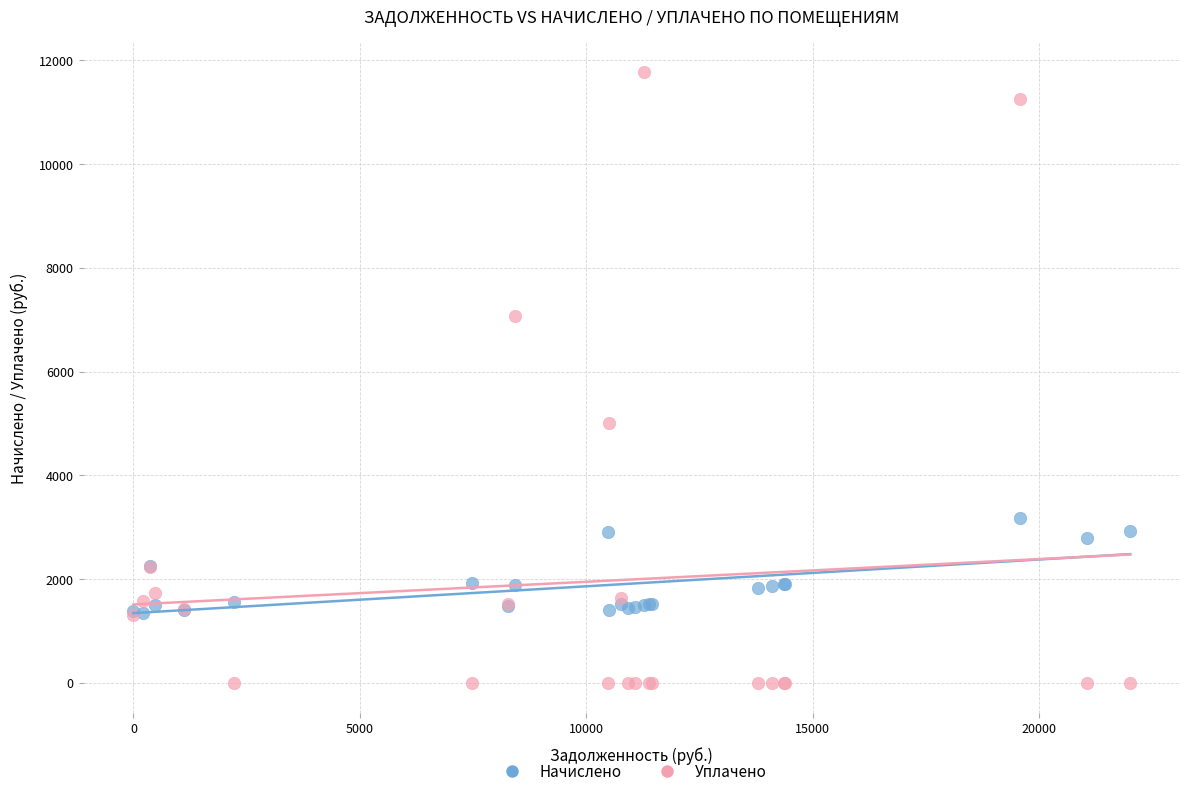

Across all series, what Y value is closest to 5885?

5000.0